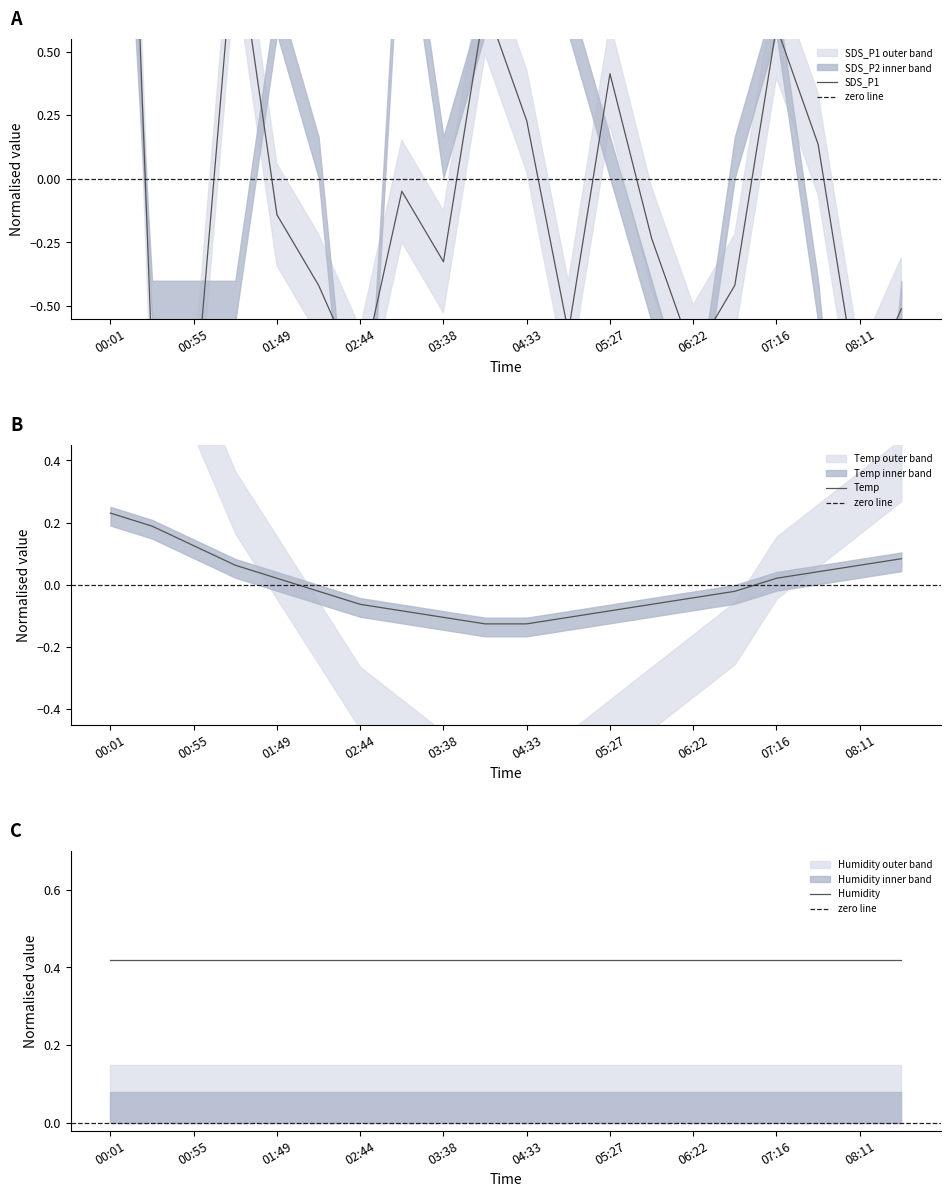

What is the label of the 12th point from the right?

03:38